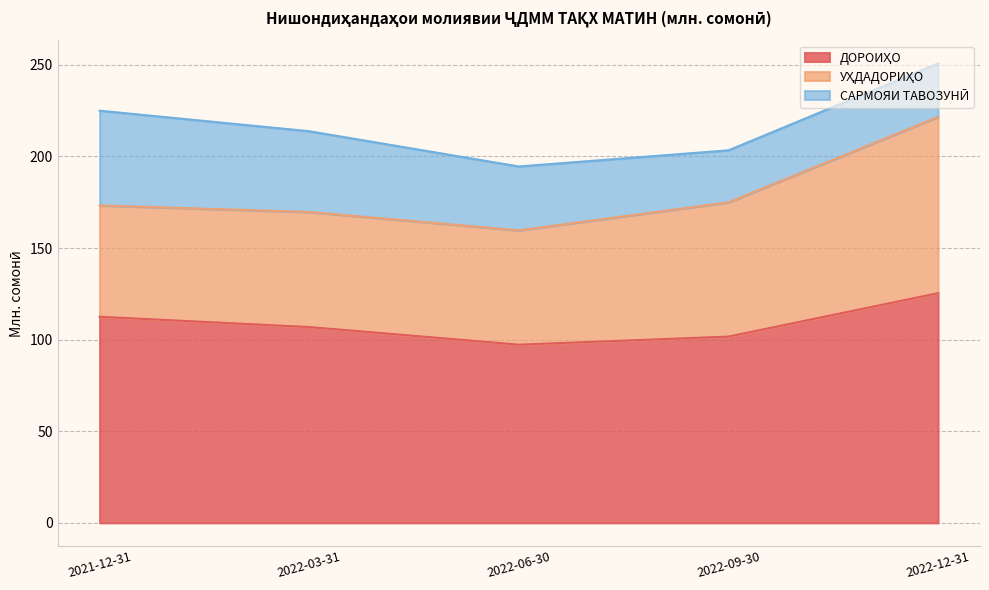

List the series in order of their overall mean, highest first.

ДОРОИҲО, УҲДАДОРИҲО, САРМОЯИ ТАВОЗУНӢ